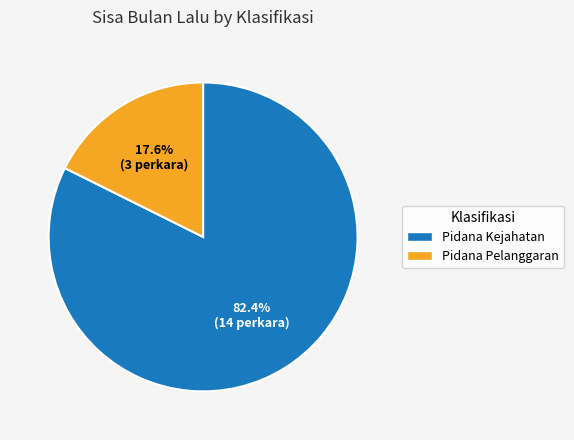

Which category has the smallest portion of the pie?

Pidana Pelanggaran